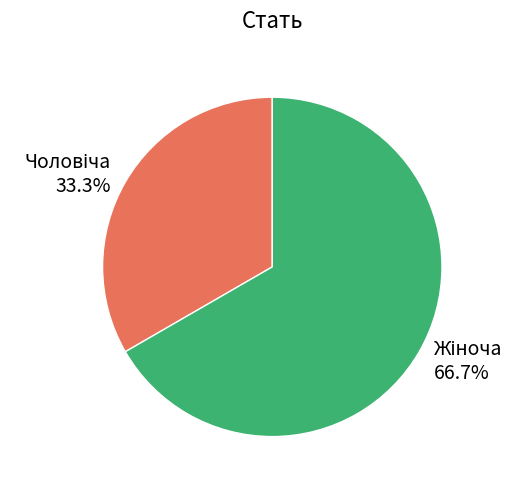

How many slices are in this pie chart?

2